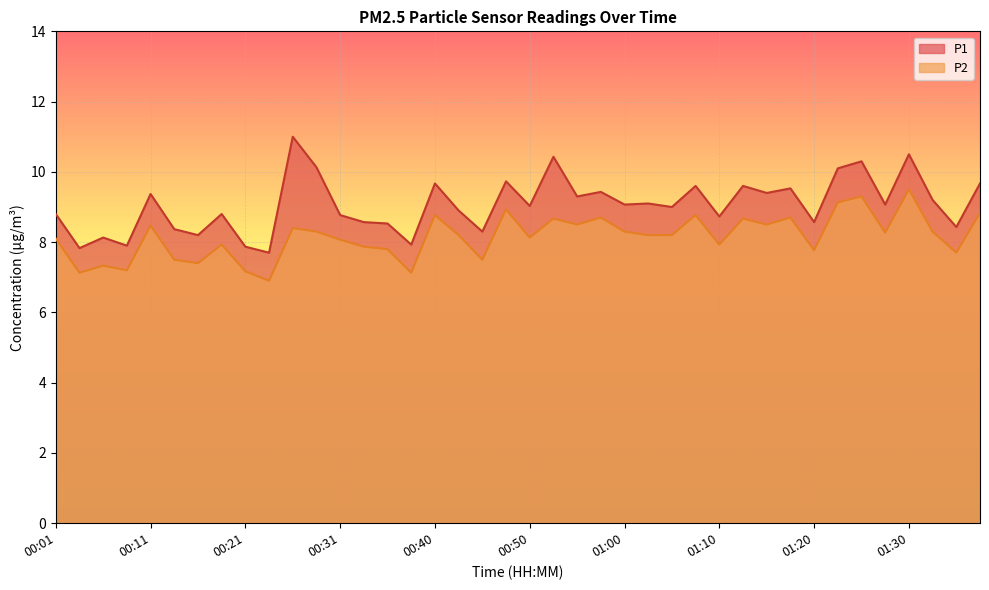

What is the label of the 30th point from the right?

00:26